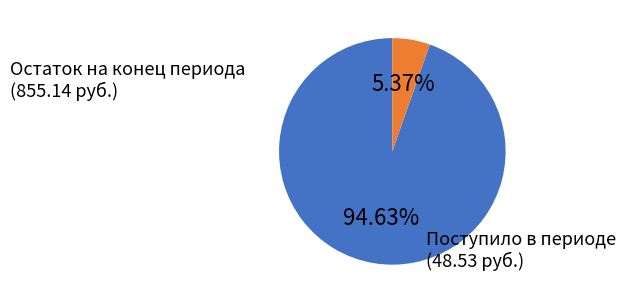

What is the largest slice in the pie chart?

Остаток на конец периода